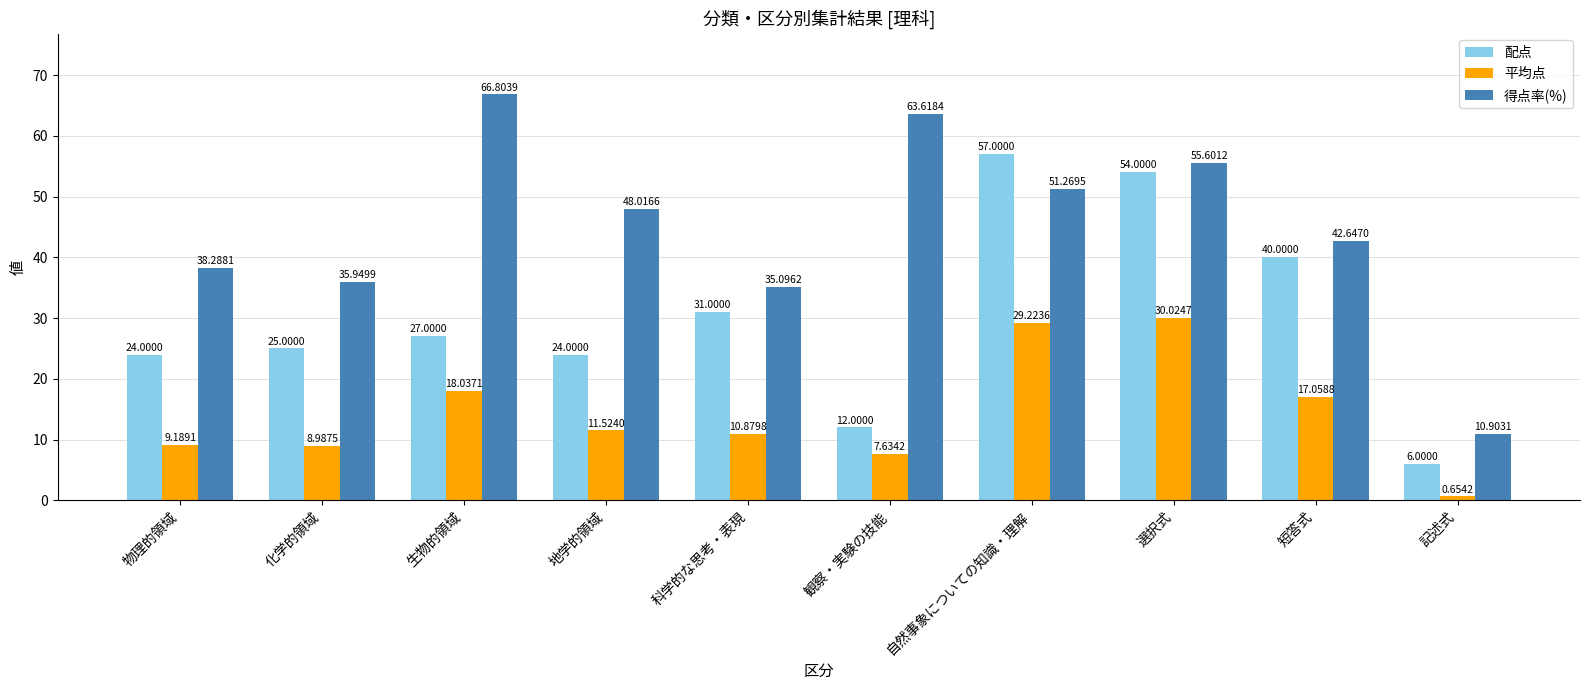

Is the value of 平均点 at 化学的領域 greater than the value of 配点 at 物理的領域?

No